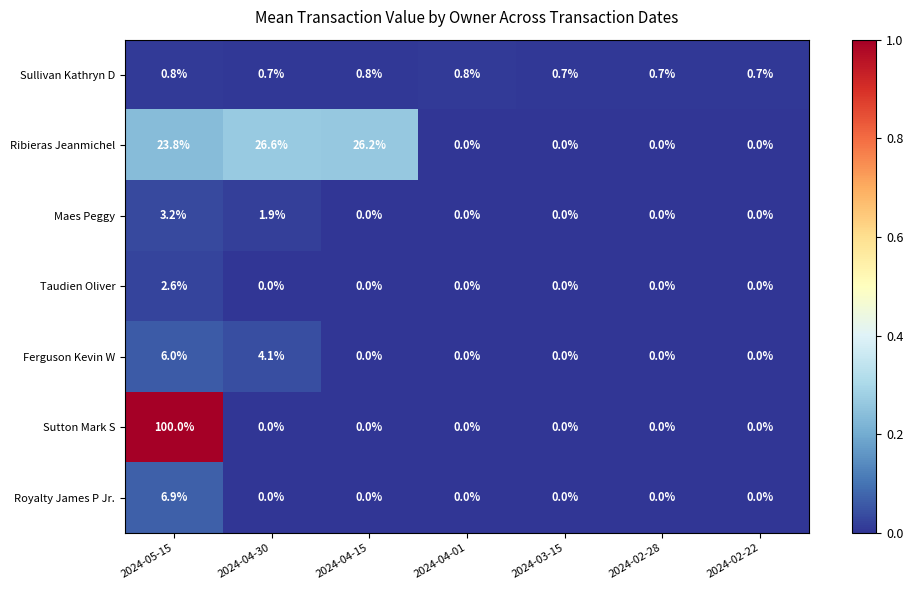

At how many categories does at least one series exceed 0?

7